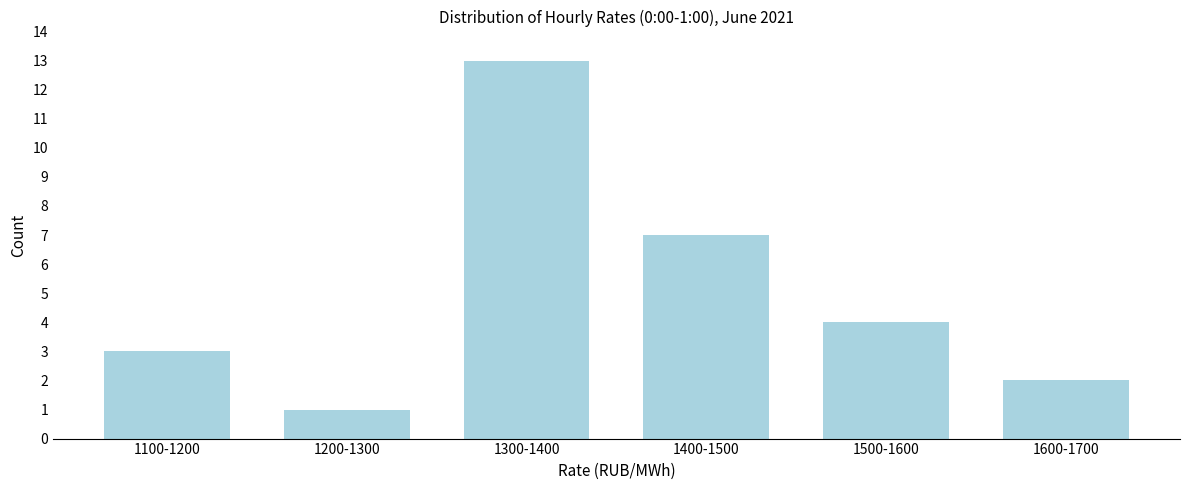

Reading left to right, what are all the values shown in this chart?

3	1	13	7	4	2